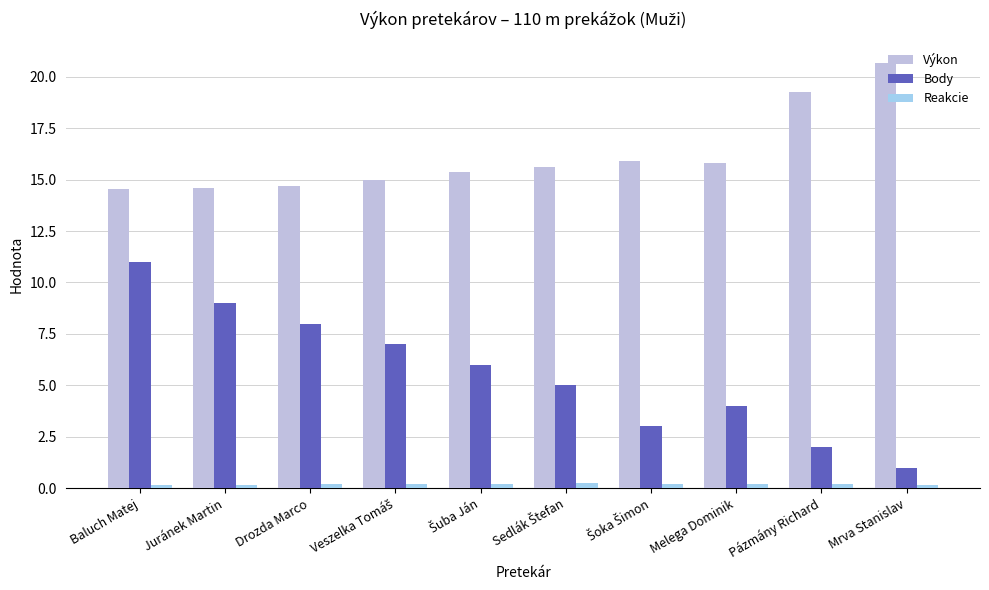

Reading left to right, transcribe all the data shown in this chart.

Výkon: 14.6	14.6	14.7	15.0	15.3	15.6	15.9	15.8	19.2	20.7
Body: 11.0	9.0	8.0	7.0	6.0	5.0	3.0	4.0	2.0	1.0
Reakcie: 0.1	0.1	0.2	0.2	0.2	0.3	0.2	0.2	0.2	0.2